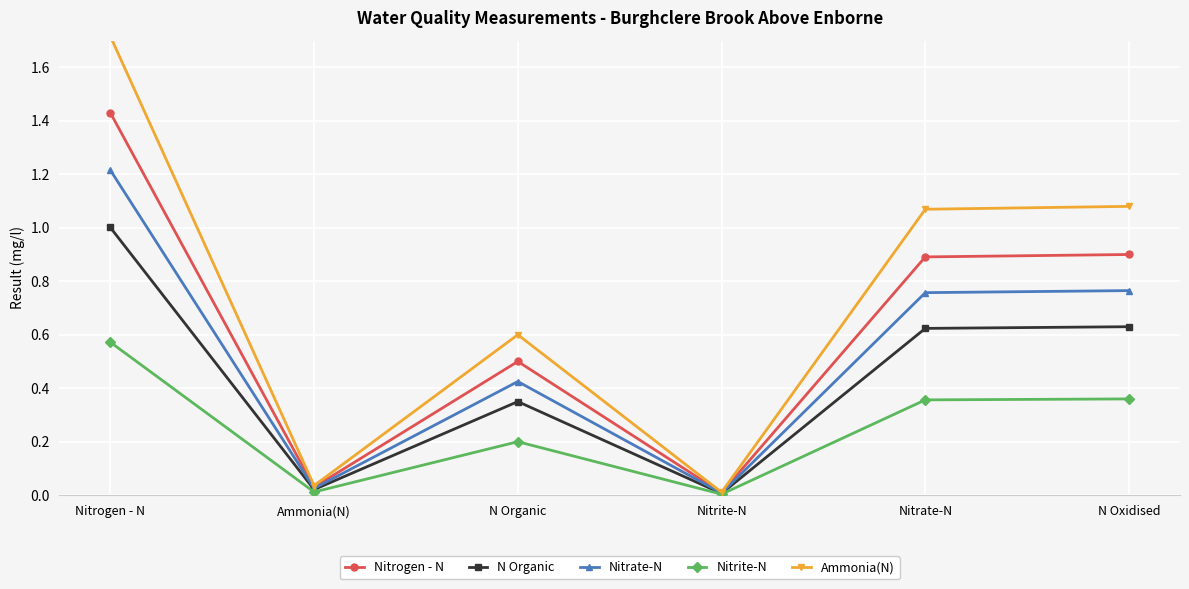

What position from the left is Nitrogen - N?

1